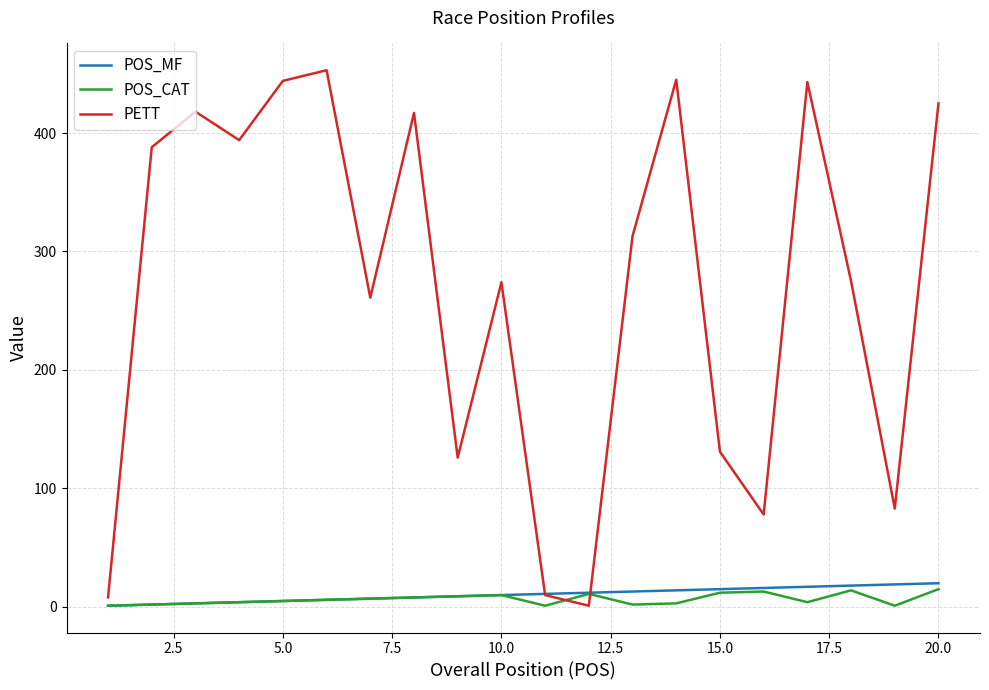

Which series has the largest range (max minus min)?

PETT